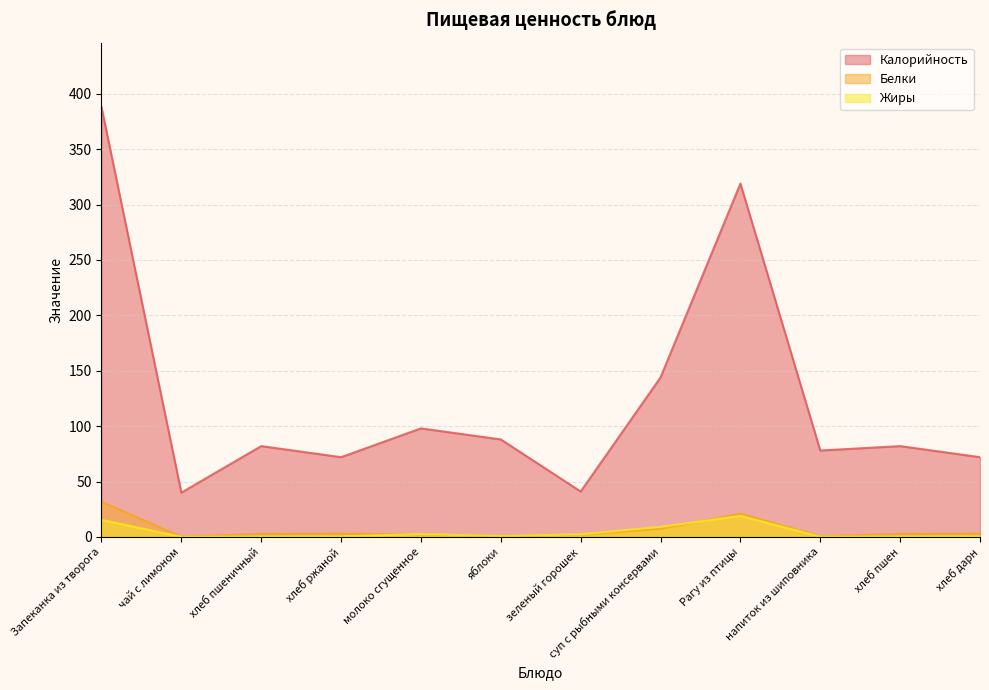

What is the label of the 12th point from the left?

хлеб дарн